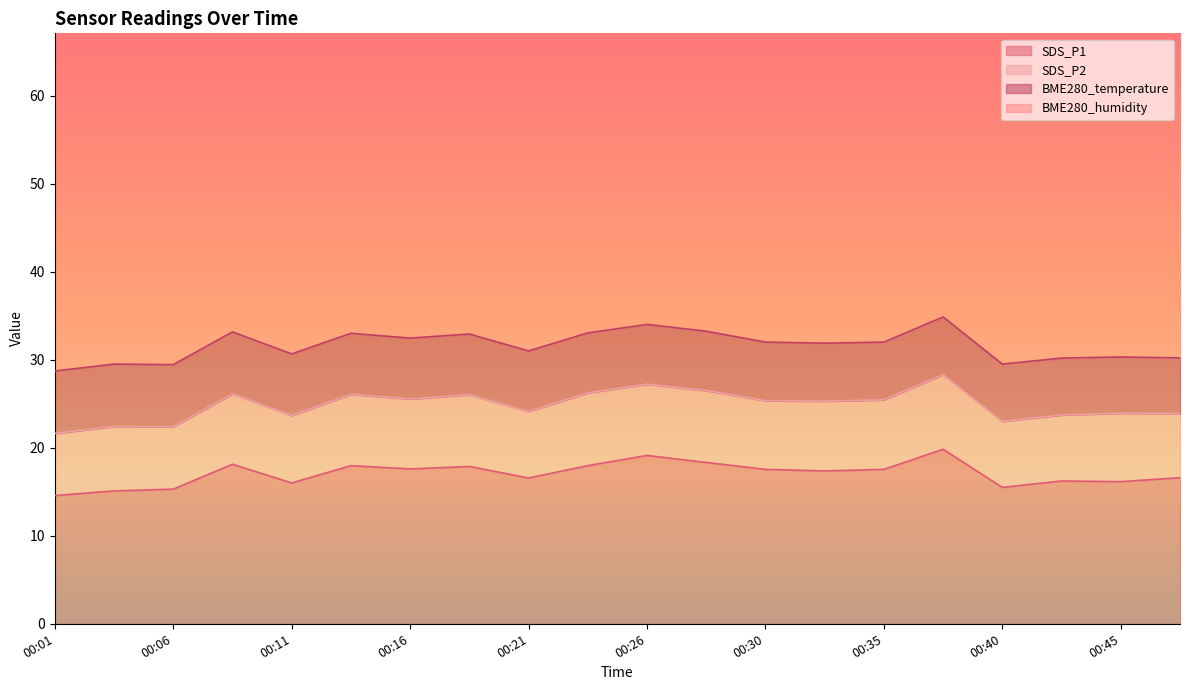

How many categories are shown in the chart?

20